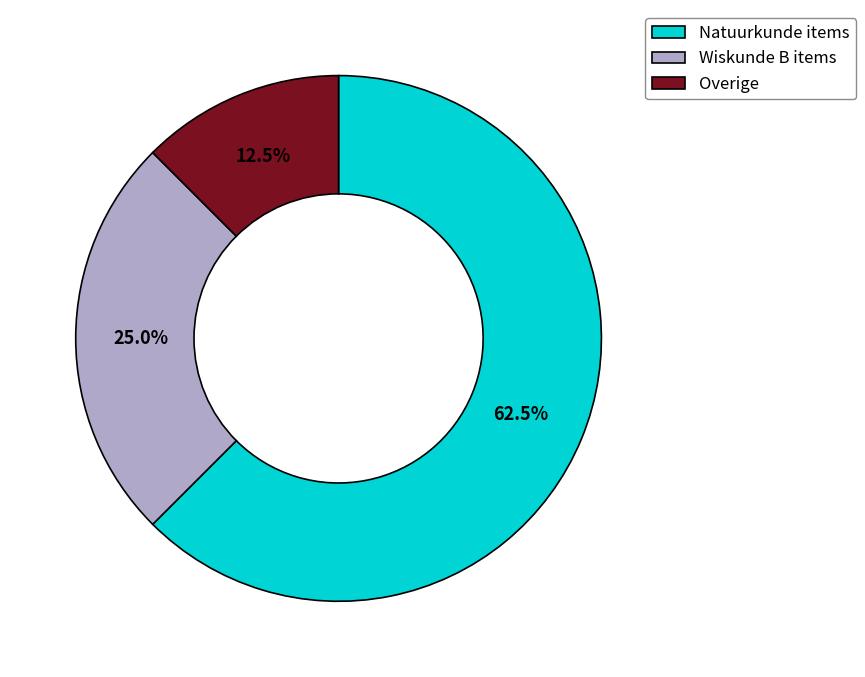

Combined, what portion of the pie is Wiskunde B items and Natuurkunde items?

87.5%